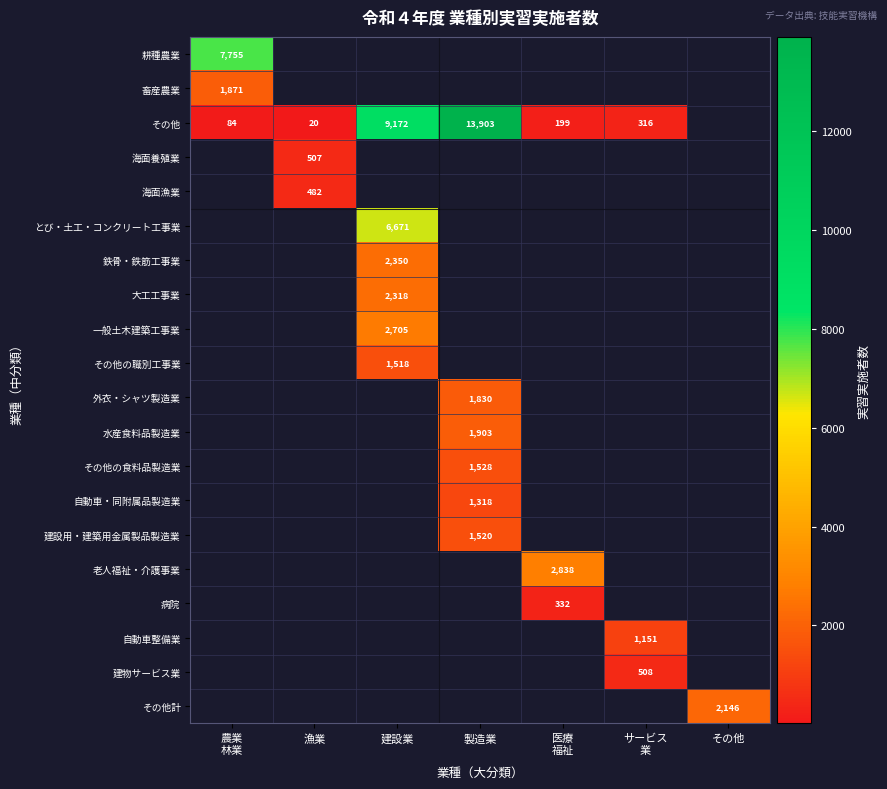

Which has a higher value, 漁業 or 製造業?

製造業